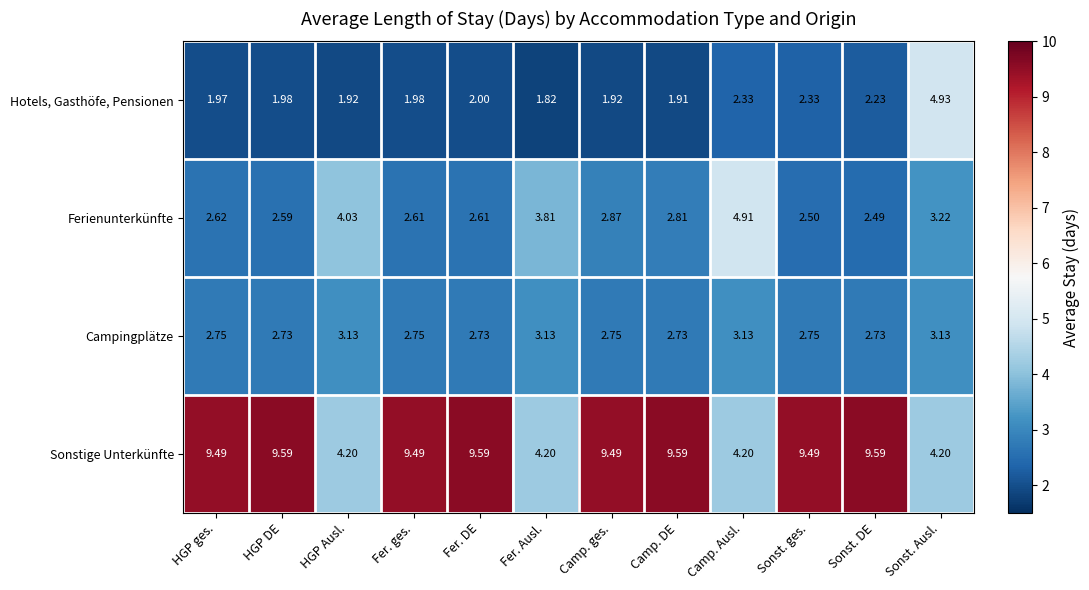

Rank the series by their maximum value, from highest to lowest.

Sonstige Unterkünfte, Hotels, Gasthöfe, Pensionen, Ferienunterkünfte, Campingplätze